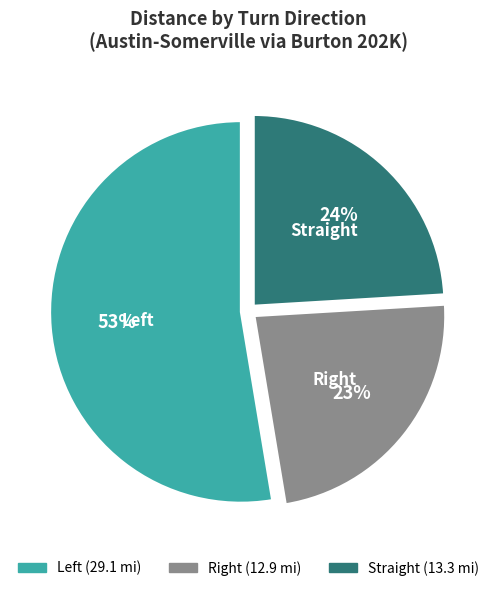

How many slices are in this pie chart?

3